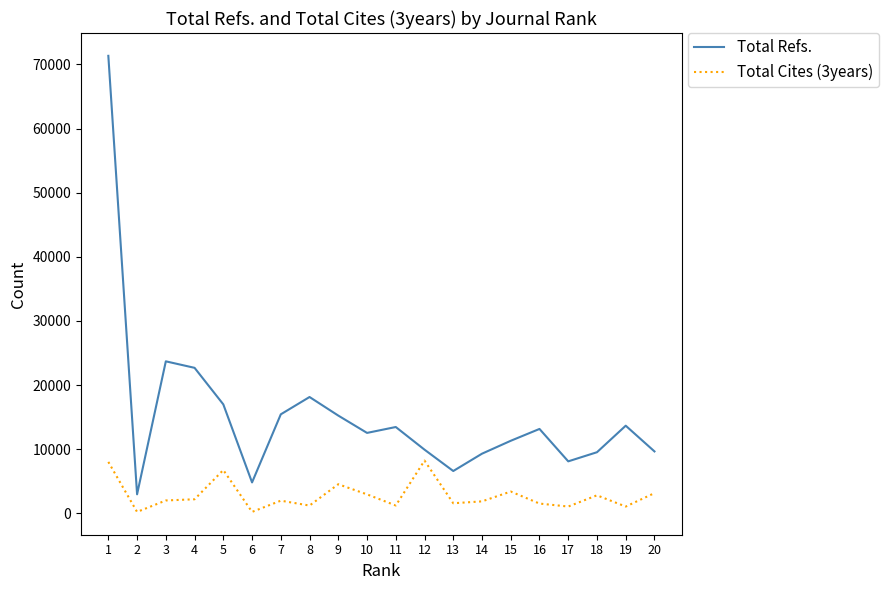

The value of Total Refs. at 18 is 9535. True or false?

True